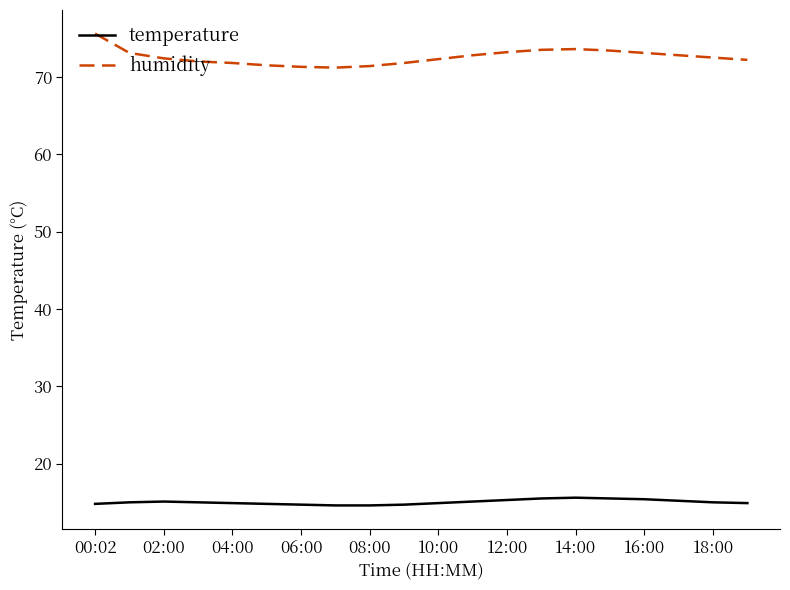

Rank the series by their average value, from lowest to highest.

temperature, humidity